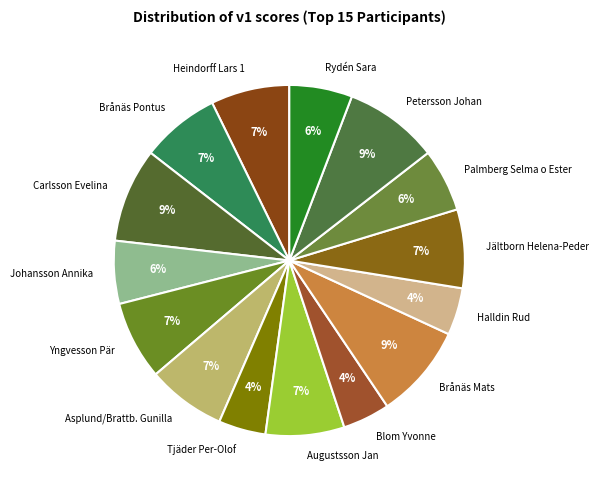

Is there any slice that represents more than half of the pie?

No